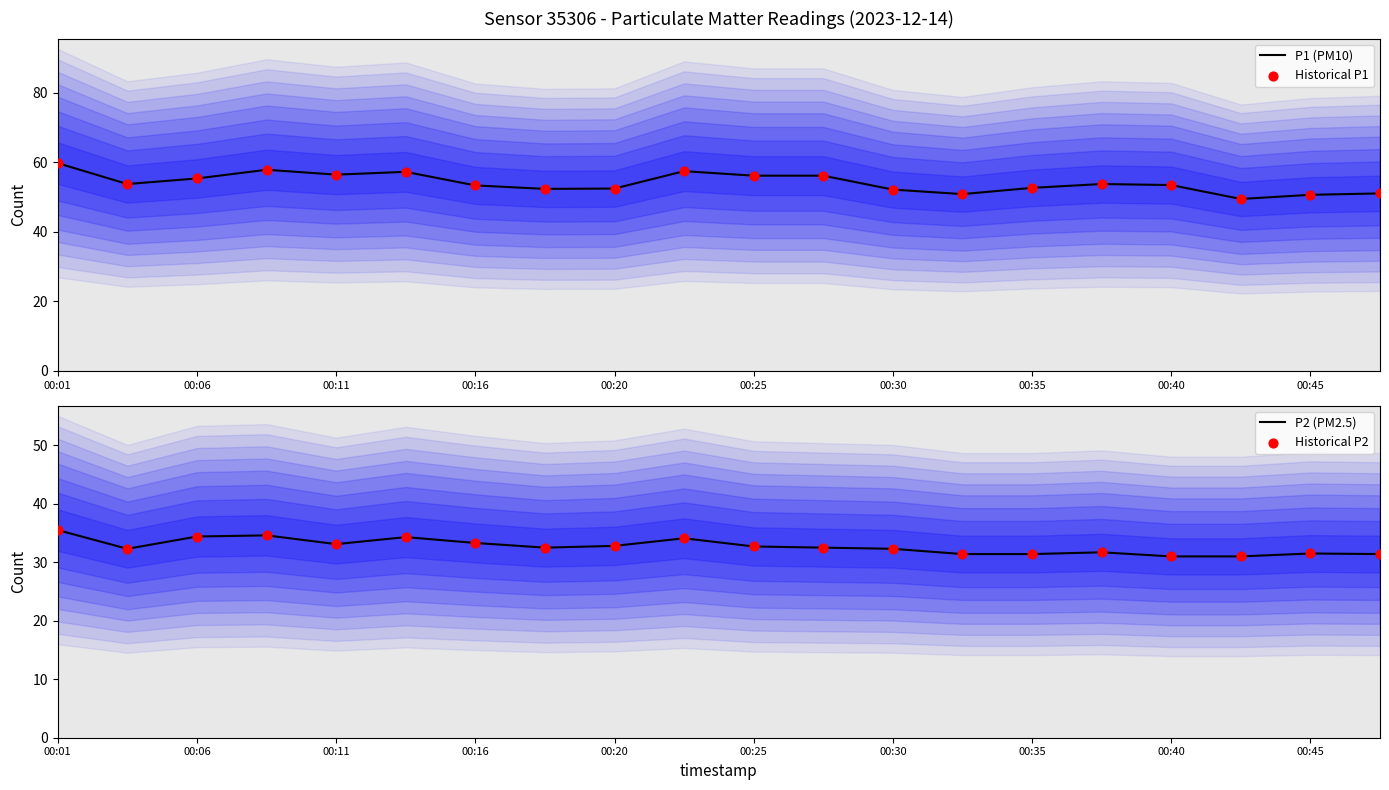

Which series reaches the minimum Y coordinate?

P2 (PM2.5)